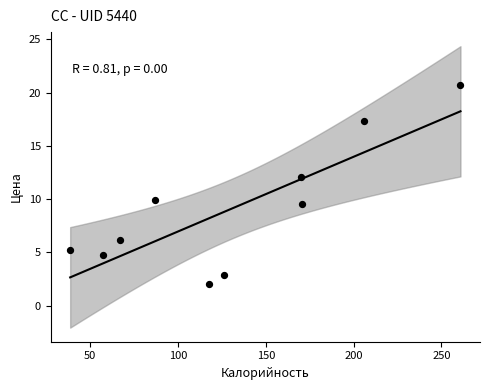

What is the range of X values (max minus min)?

222.2